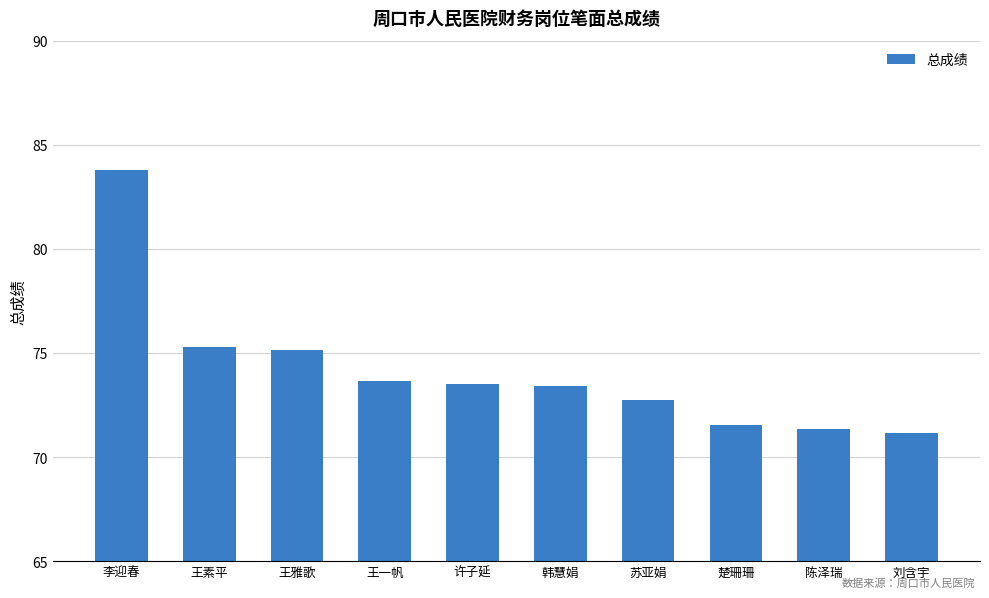

Which label corresponds to the largest value in the chart?

李迎春